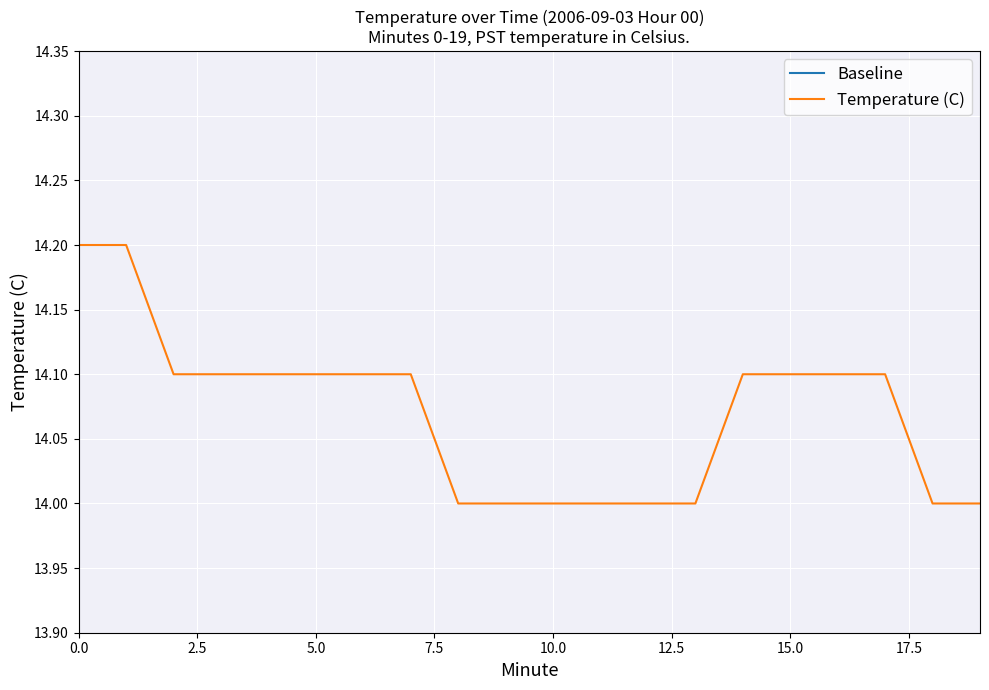

What is the lowest value of the Temperature (C) series?

14.0